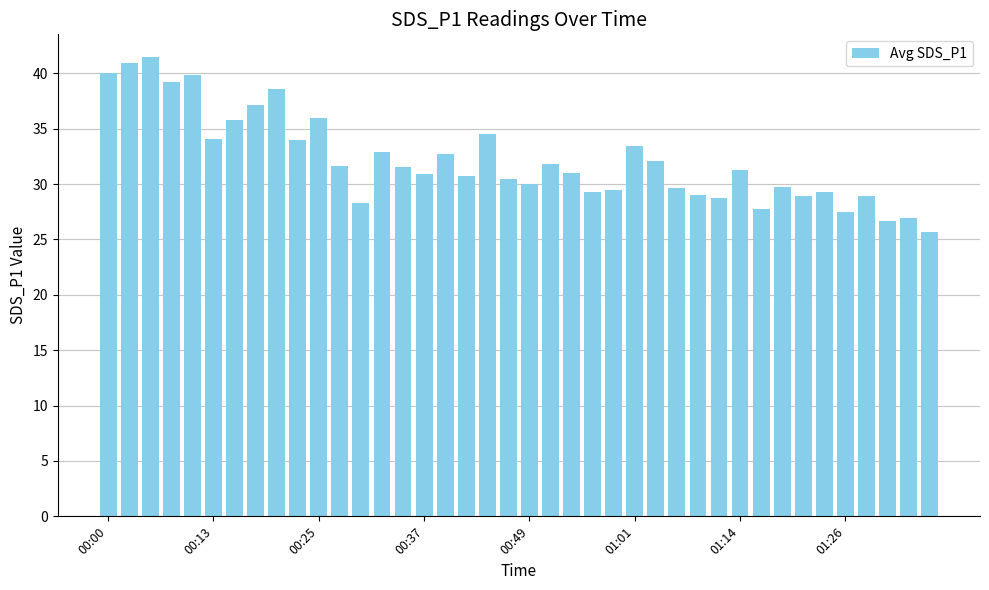

What is the greatest value displayed?

41.5